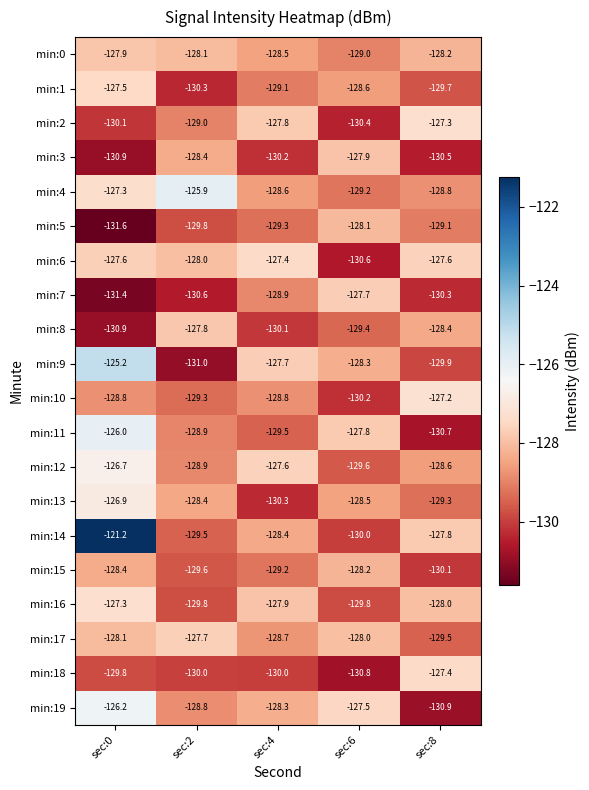

What is the total value across all series at sec:2?

-2579.8